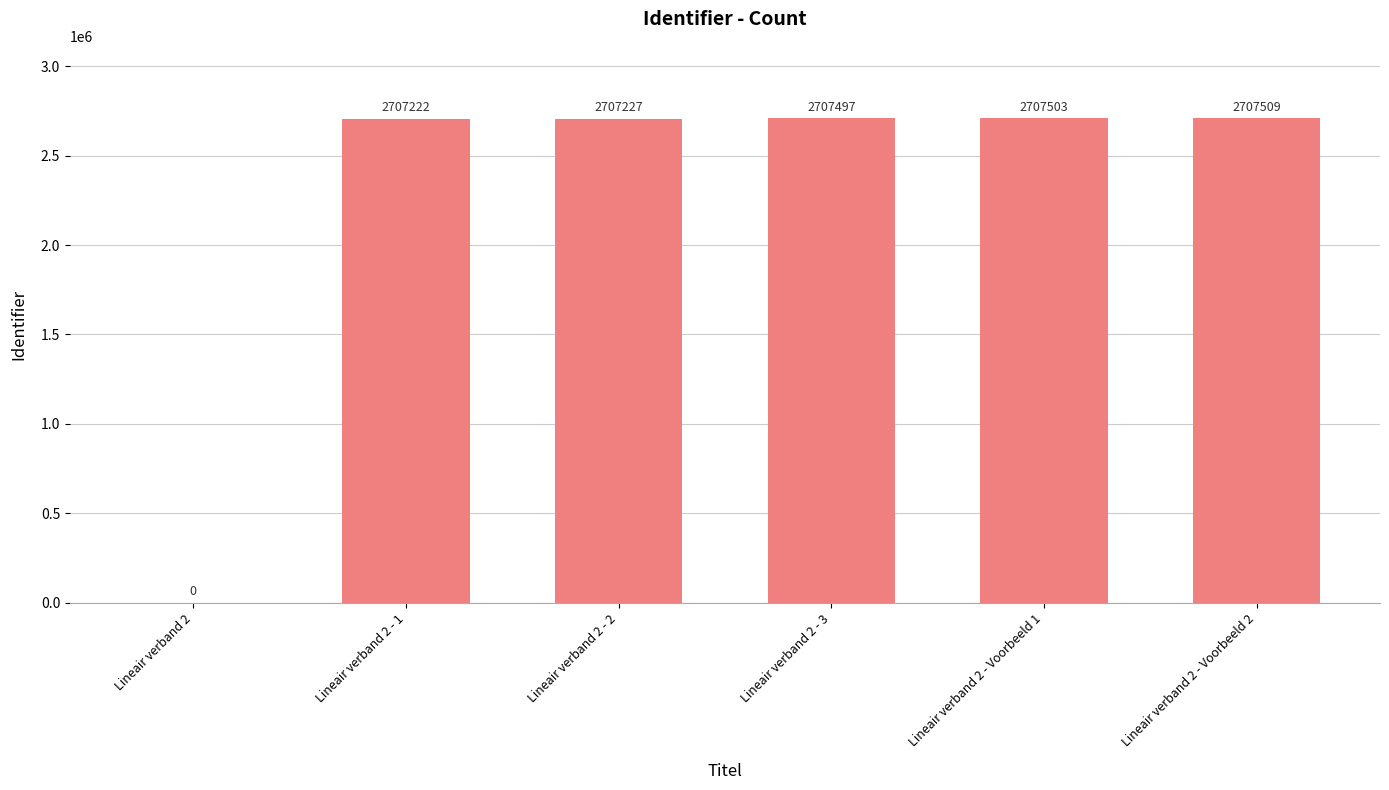

What is the maximum value shown in the chart?

2707509